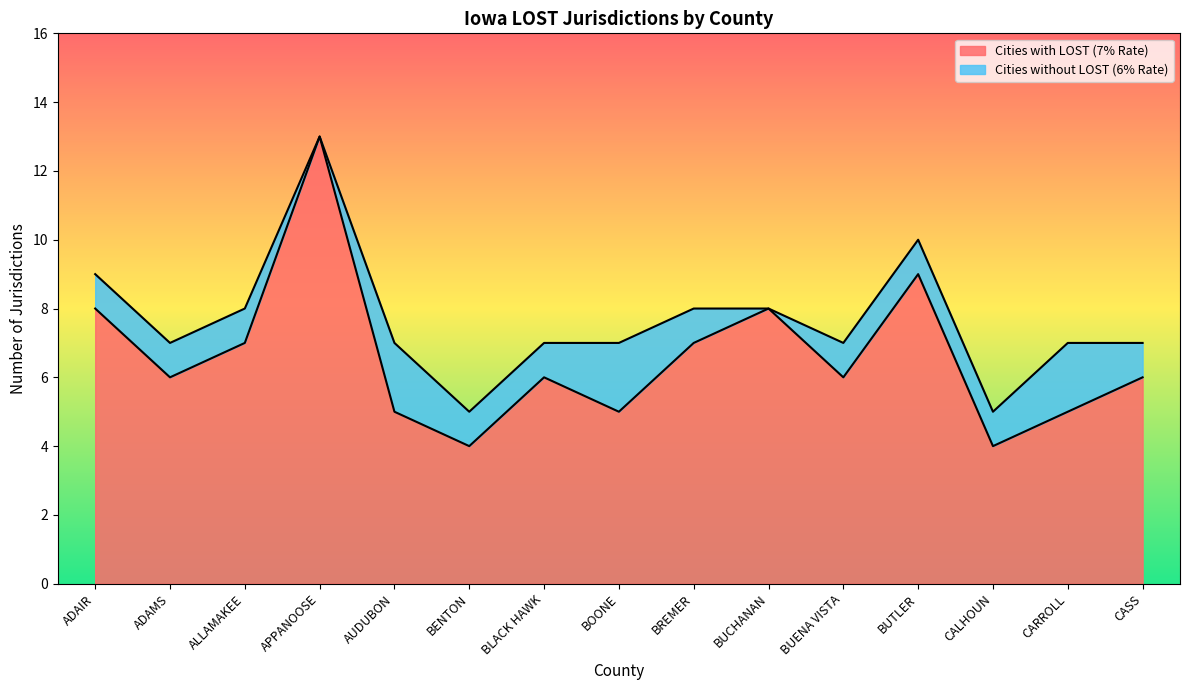

The value of Cities with LOST (7% Rate) at ADAIR is 8. True or false?

True